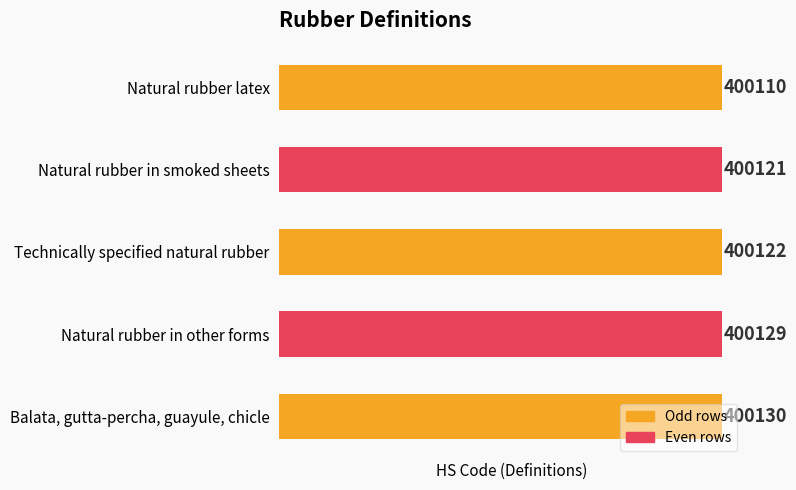

What is the change in value from Natural rubber latex to Natural rubber in smoked sheets?

+11